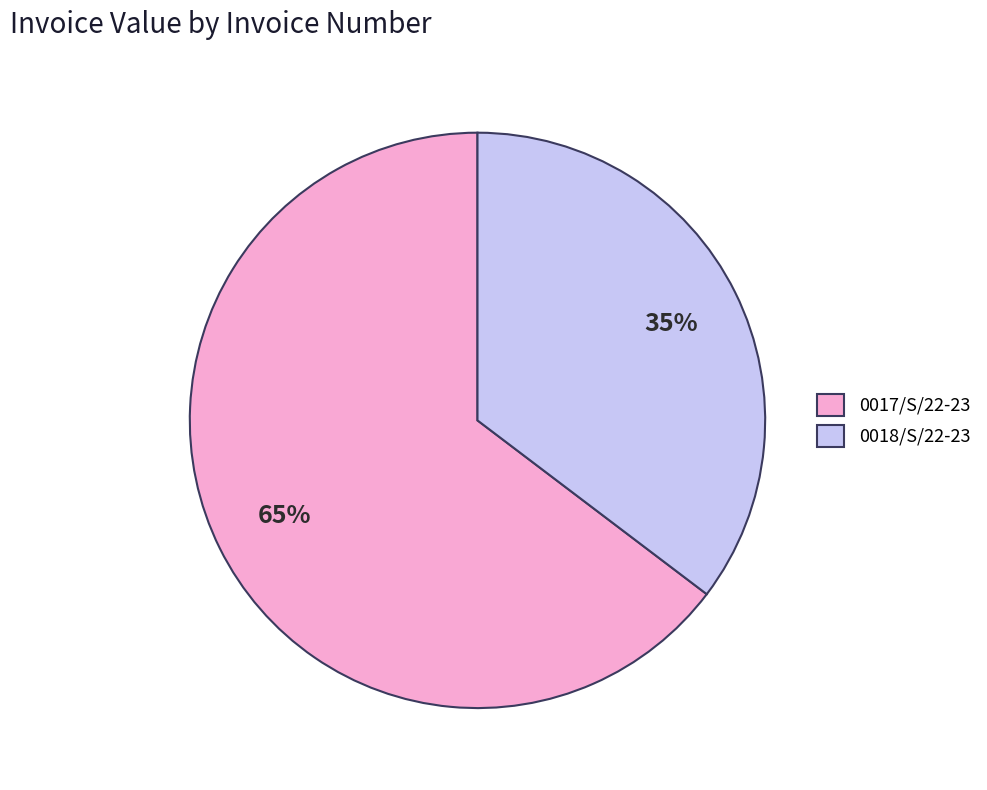

The 0017/S/22-23 slice represents 65% of the pie. True or false?

True